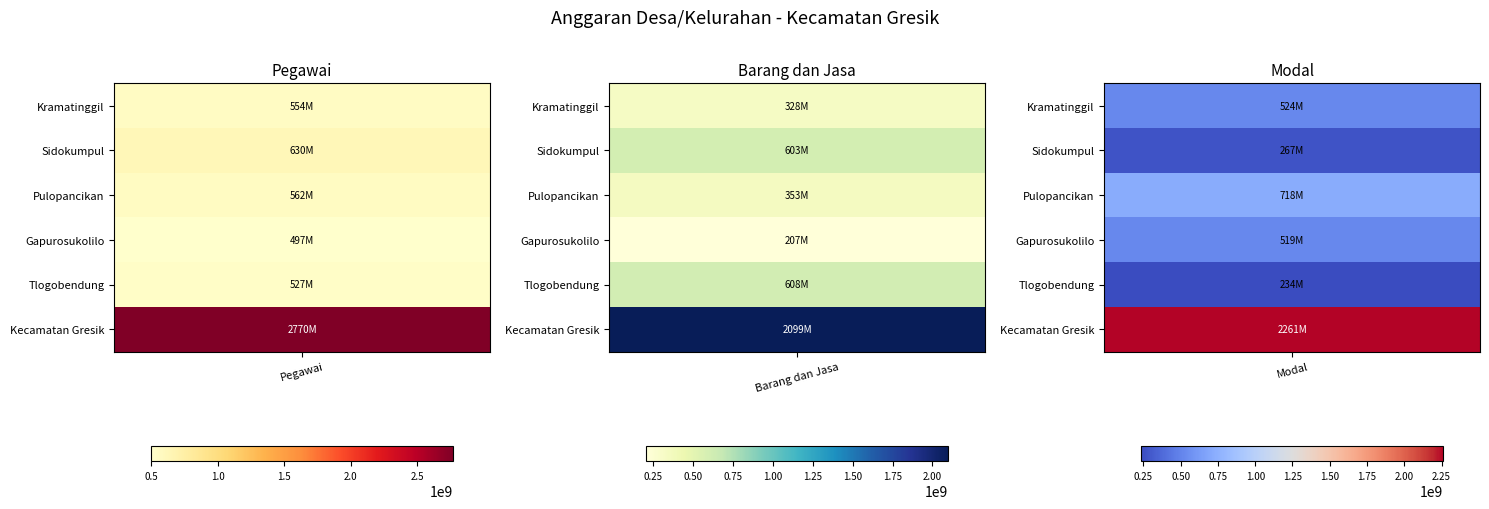

What value does the Kecamatan Gresik series have at 2, to the nearest 10?

2261145240